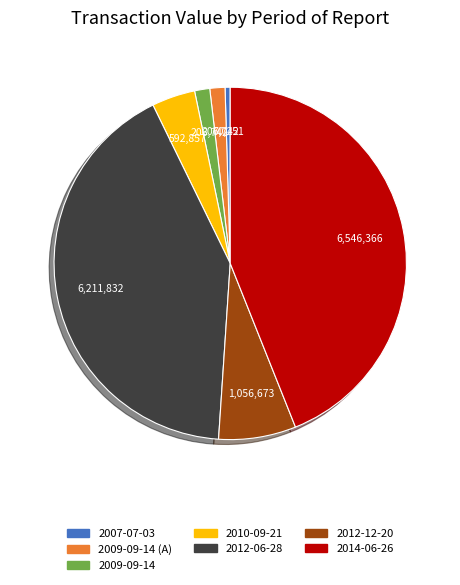

Is there a majority slice in this chart?

No